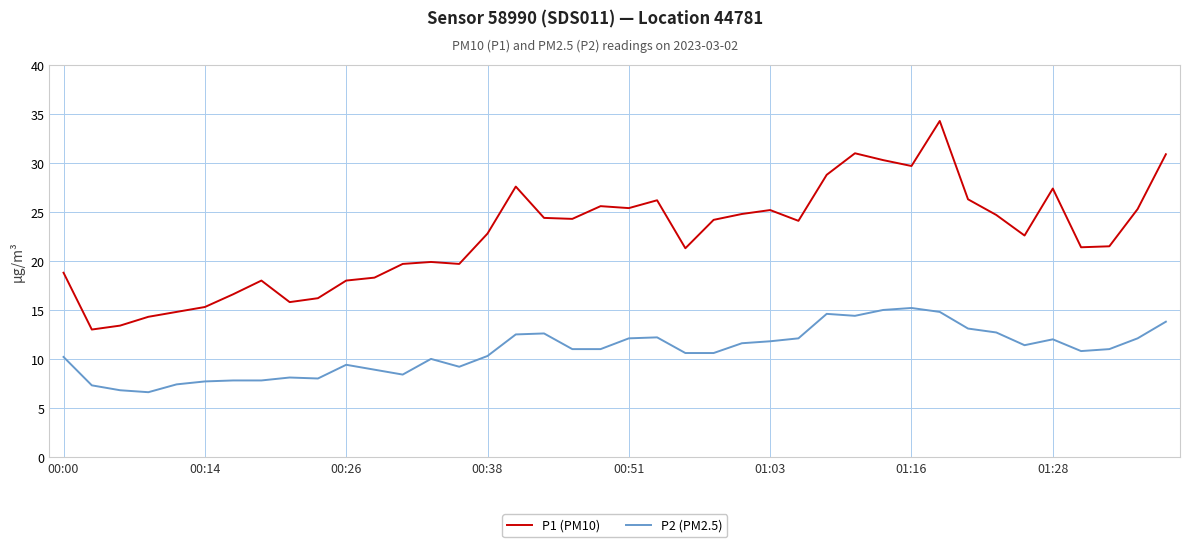

True or false: P2 (PM2.5) and P1 (PM10) cross at least once.

False